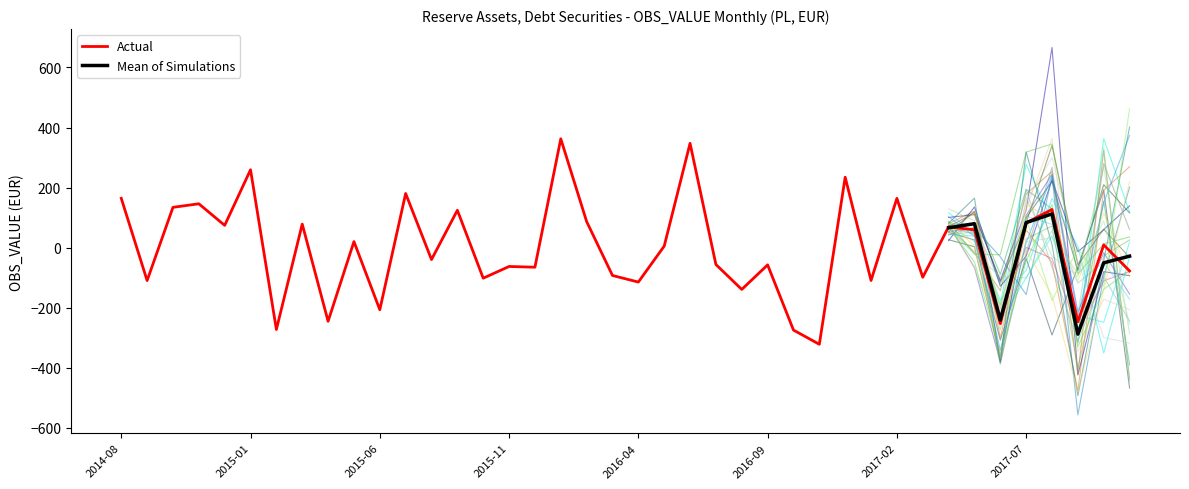

List the labels in order of value, largest first.

2016-01, 2016-06, 2015-01, 2016-12, 2015-07, 2014-08, 2017-02, 2014-11, 2014-10, 2017-08, 2015-09, 2016-02, 2017-07, 2015-03, 2014-12, 2017-04, 2017-05, 2015-05, 2017-10, 2016-05, 2015-08, 2016-07, 2016-09, 2015-11, 2015-12, 2017-11, 2016-03, 2017-03, 2015-10, 2017-01, 2014-09, 2016-04, 2016-08, 2015-06, 2015-04, 2017-09, 2017-06, 2015-02, 2016-10, 2016-11